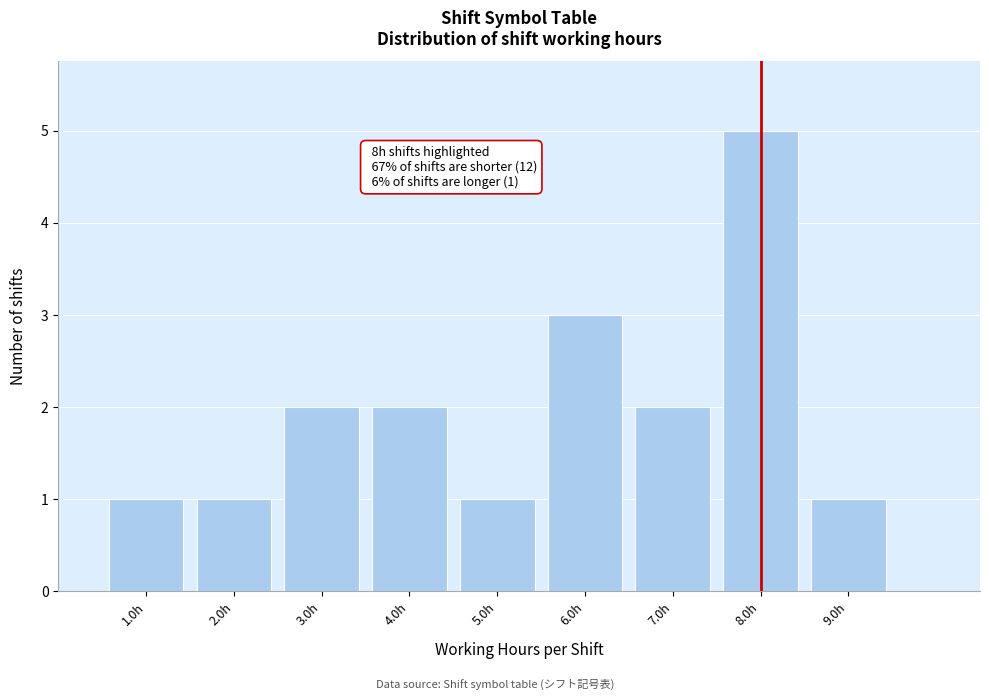

Which range on the x-axis has the tallest bar?

7.5 to 8.5